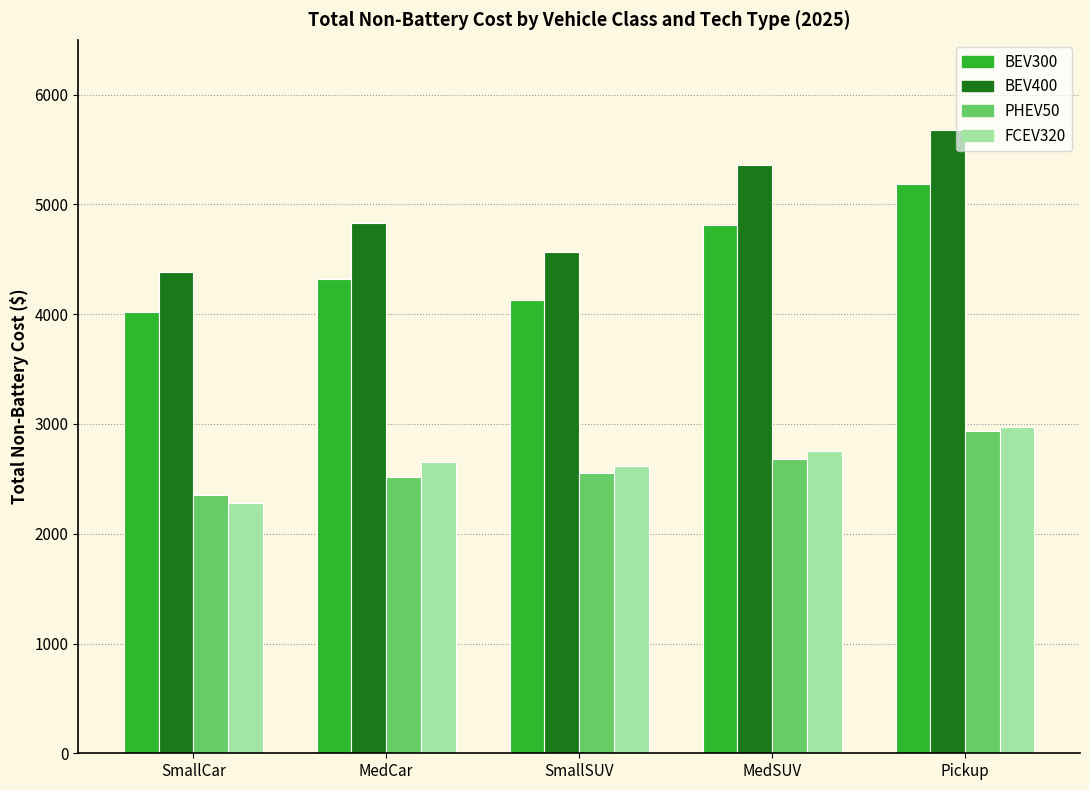

What is the label of the 3rd bar from the right?

SmallSUV